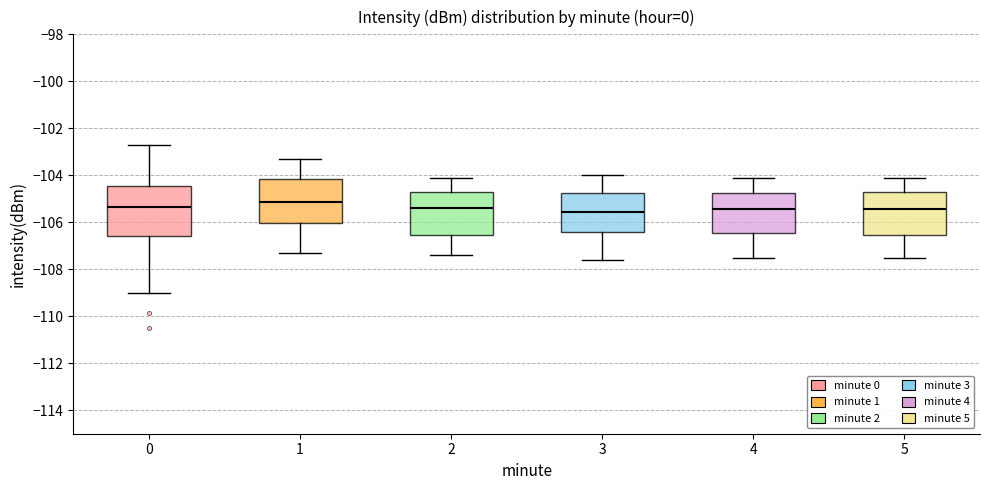

Which box is the tallest, from its lower edge to its upper edge?

0